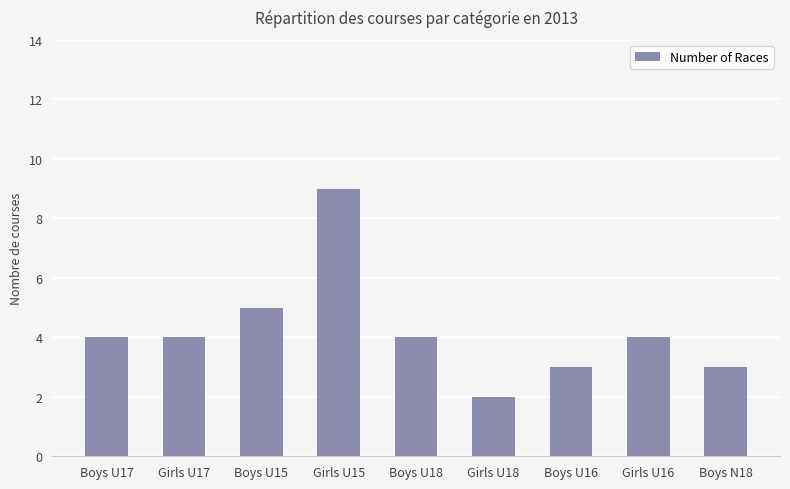

What is the sum of all values?

38